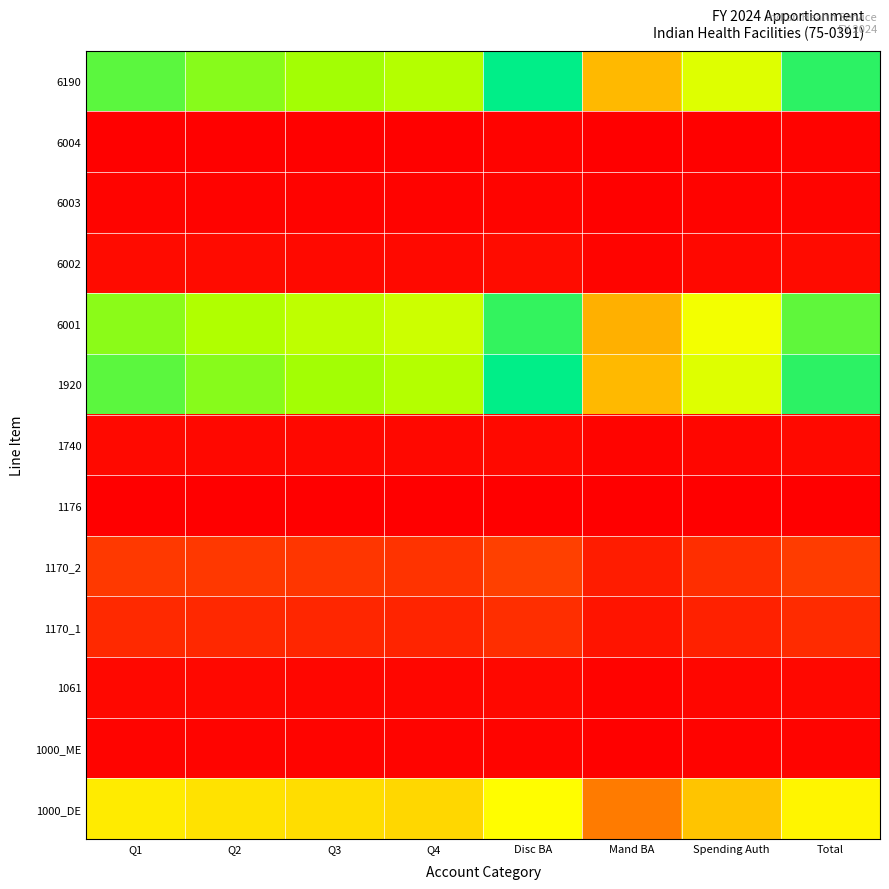

Reading right to left, transcribe all the data shown in this chart.

1000_DE: Total=0.6	Spending Auth=0.5	Mand BA=0.3	Disc BA=0.7	Q4=0.5	Q3=0.6	Q2=0.6	Q1=0.6
1000_ME: Total=0.0	Spending Auth=0.0	Mand BA=0.0	Disc BA=0.0	Q4=0.0	Q3=0.0	Q2=0.0	Q1=0.0
1061: Total=0.0	Spending Auth=0.0	Mand BA=0.0	Disc BA=0.0	Q4=0.0	Q3=0.0	Q2=0.0	Q1=0.0
1170_1: Total=0.1	Spending Auth=0.1	Mand BA=0.1	Disc BA=0.1	Q4=0.1	Q3=0.1	Q2=0.1	Q1=0.1
1170_2: Total=0.2	Spending Auth=0.1	Mand BA=0.1	Disc BA=0.2	Q4=0.1	Q3=0.1	Q2=0.1	Q1=0.1
1176: Total=0.0	Spending Auth=0.0	Mand BA=0.0	Disc BA=0.0	Q4=0.0	Q3=0.0	Q2=0.0	Q1=0.0
1740: Total=0.0	Spending Auth=0.0	Mand BA=0.0	Disc BA=0.0	Q4=0.0	Q3=0.0	Q2=0.0	Q1=0.0
1920: Total=1.0	Spending Auth=0.7	Mand BA=0.5	Disc BA=1.0	Q4=0.8	Q3=0.8	Q2=0.9	Q1=0.9
6001: Total=0.9	Spending Auth=0.7	Mand BA=0.4	Disc BA=0.9	Q4=0.8	Q3=0.8	Q2=0.8	Q1=0.9
6002: Total=0.0	Spending Auth=0.0	Mand BA=0.0	Disc BA=0.0	Q4=0.0	Q3=0.0	Q2=0.0	Q1=0.0
6003: Total=0.0	Spending Auth=0.0	Mand BA=0.0	Disc BA=0.0	Q4=0.0	Q3=0.0	Q2=0.0	Q1=0.0
6004: Total=0.0	Spending Auth=0.0	Mand BA=0.0	Disc BA=0.0	Q4=0.0	Q3=0.0	Q2=0.0	Q1=0.0
6190: Total=1.0	Spending Auth=0.7	Mand BA=0.5	Disc BA=1.0	Q4=0.8	Q3=0.8	Q2=0.9	Q1=0.9